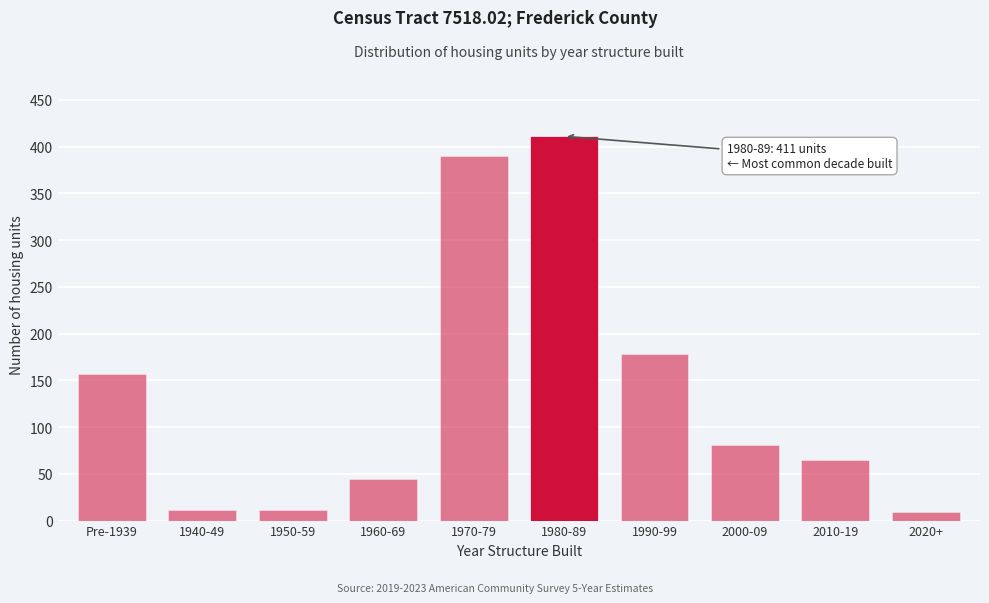

Reading left to right, what are all the values shown in this chart?

Pre-1939=157	1940-49=11	1950-59=11	1960-69=44	1970-79=390	1980-89=411	1990-99=178	2000-09=81	2010-19=65	2020+=9